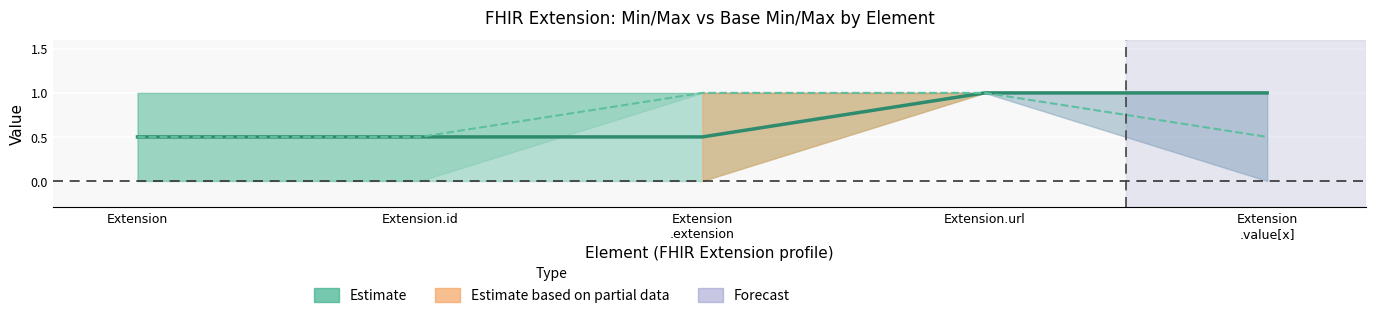

True or false: Min/Max midline has more than 1 interior local peaks.

False